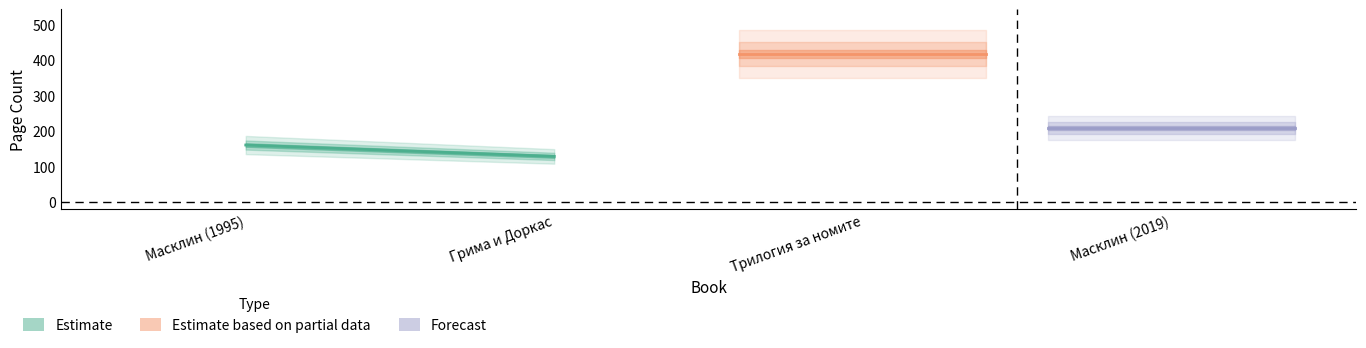

How many lines are shown in the chart?

3